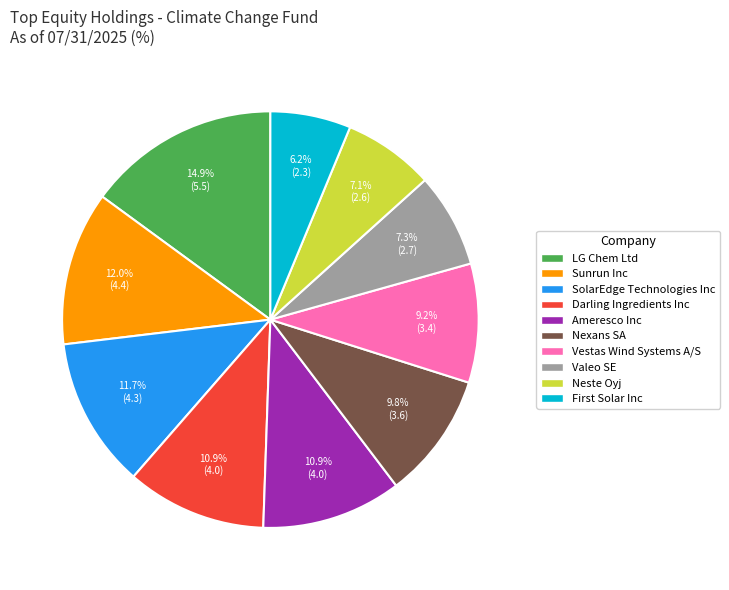

Does Ameresco Inc represent more than half of the total?

No